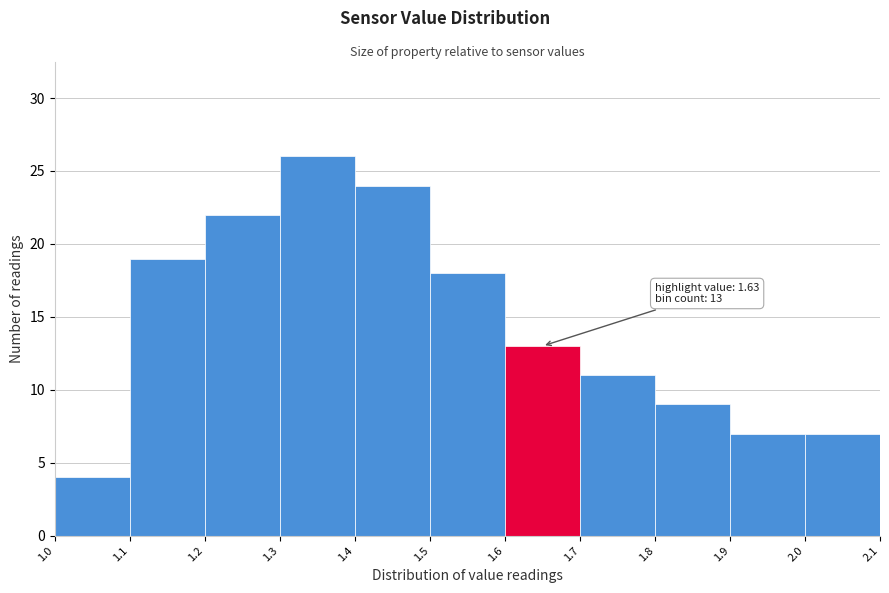

Over which range of the x-axis is the bar tallest?

1.3 to 1.4